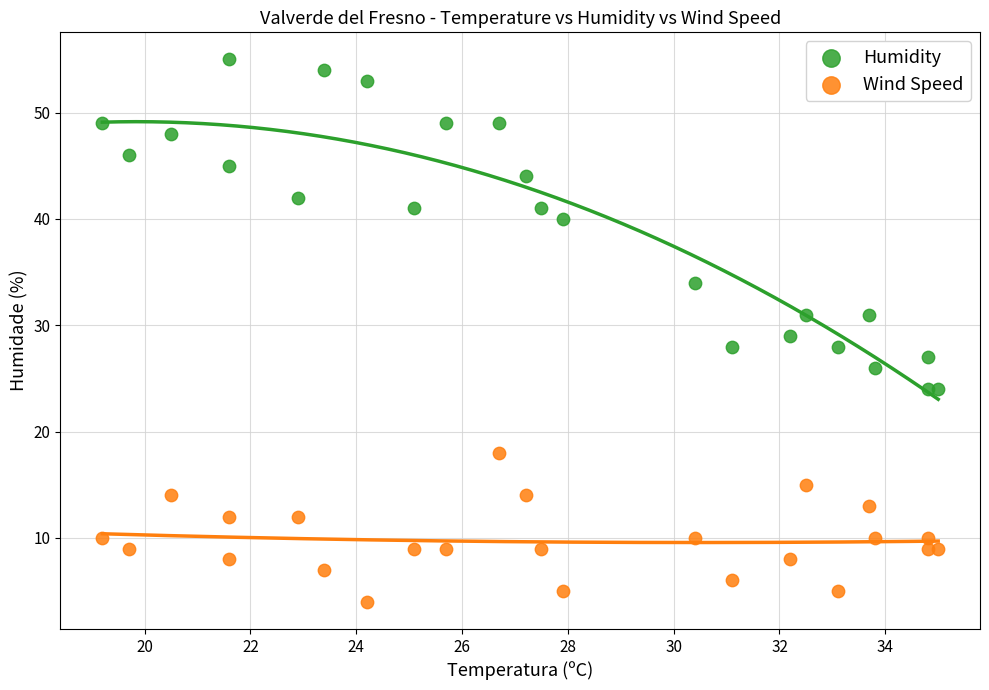

Which series has the largest Y range (max minus min)?

Humidity